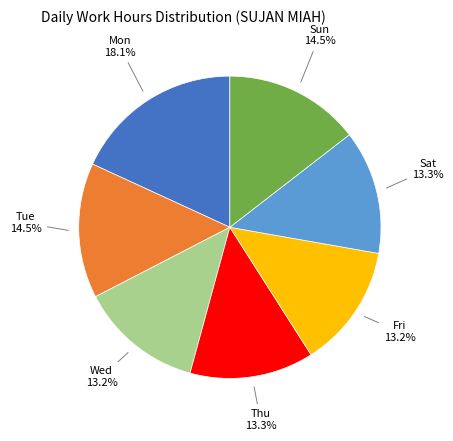

Is there any slice that represents more than half of the pie?

No